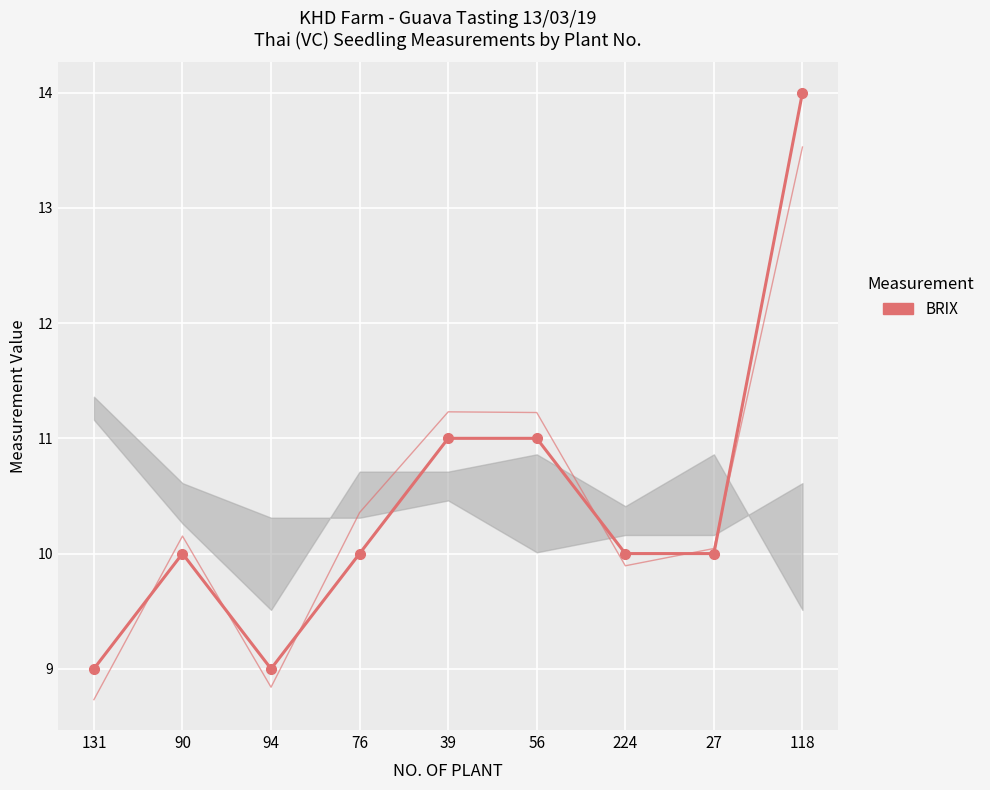

Where is the first local maximum?

90